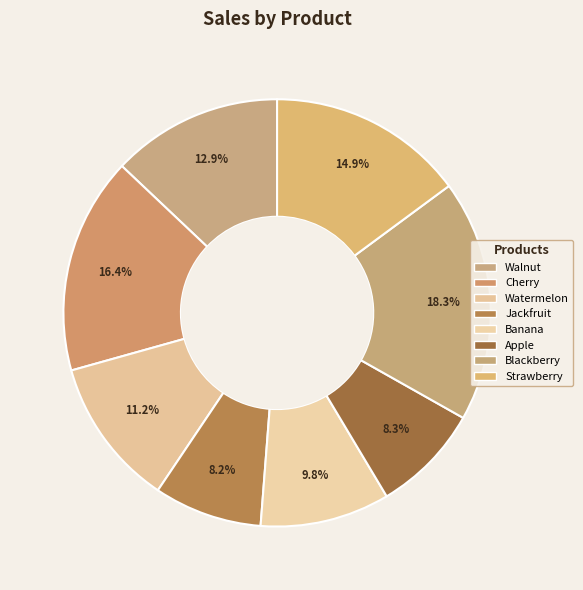

To the nearest percent, what is the difference between the Strawberry and Blackberry slice percentages?

3%